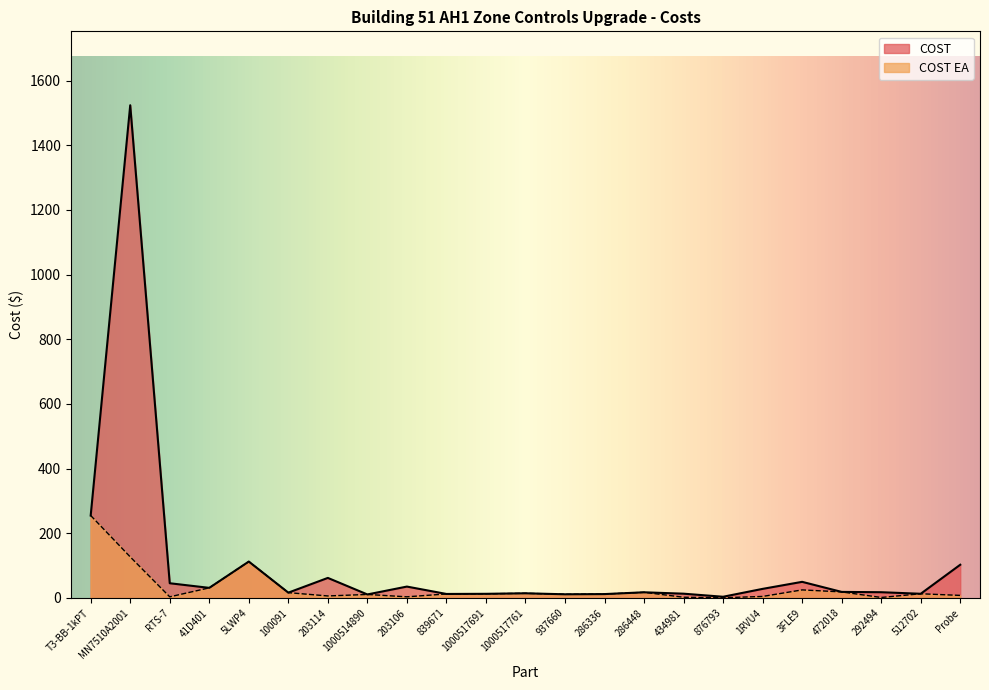

True or false: COST has more than 2 interior local peaks.

True